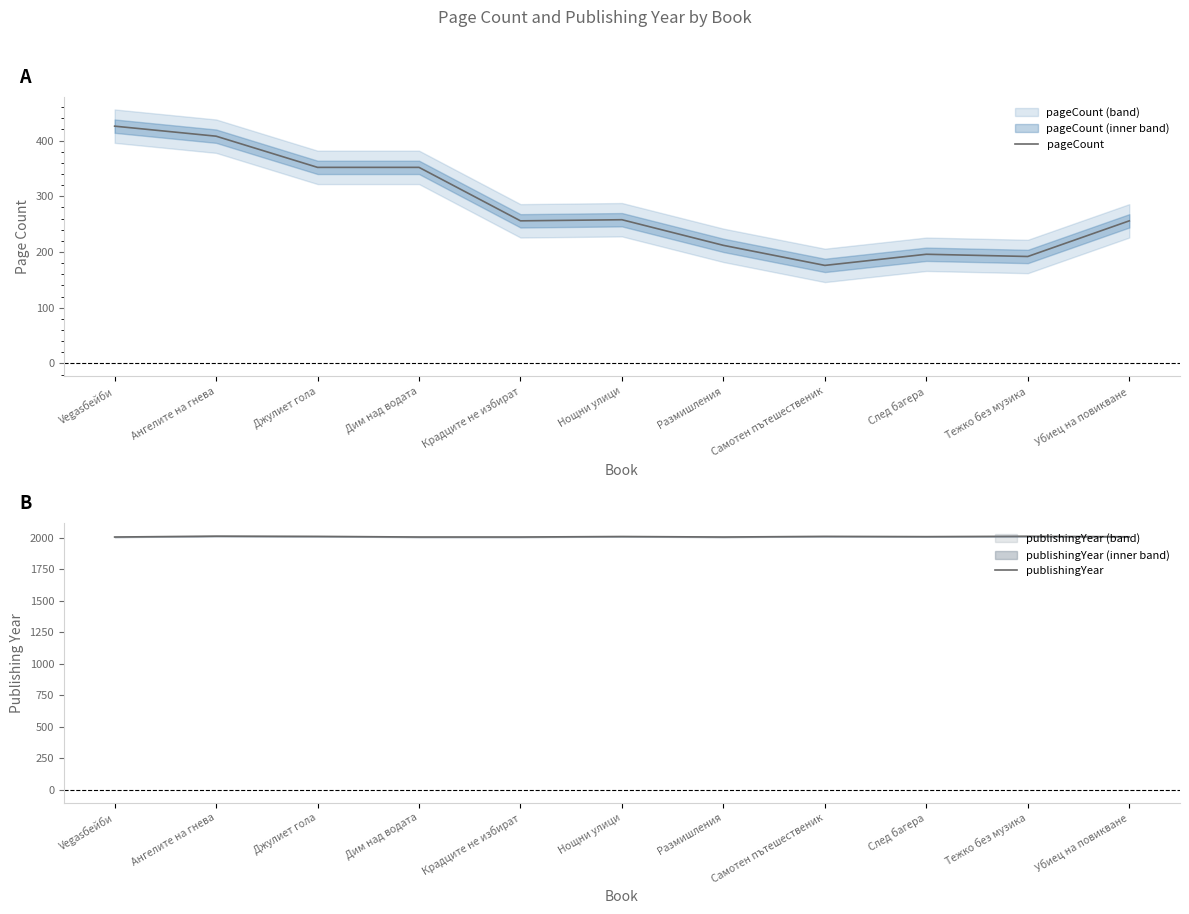

The publishingYear series shows 1343 at След багера. True or false?

False